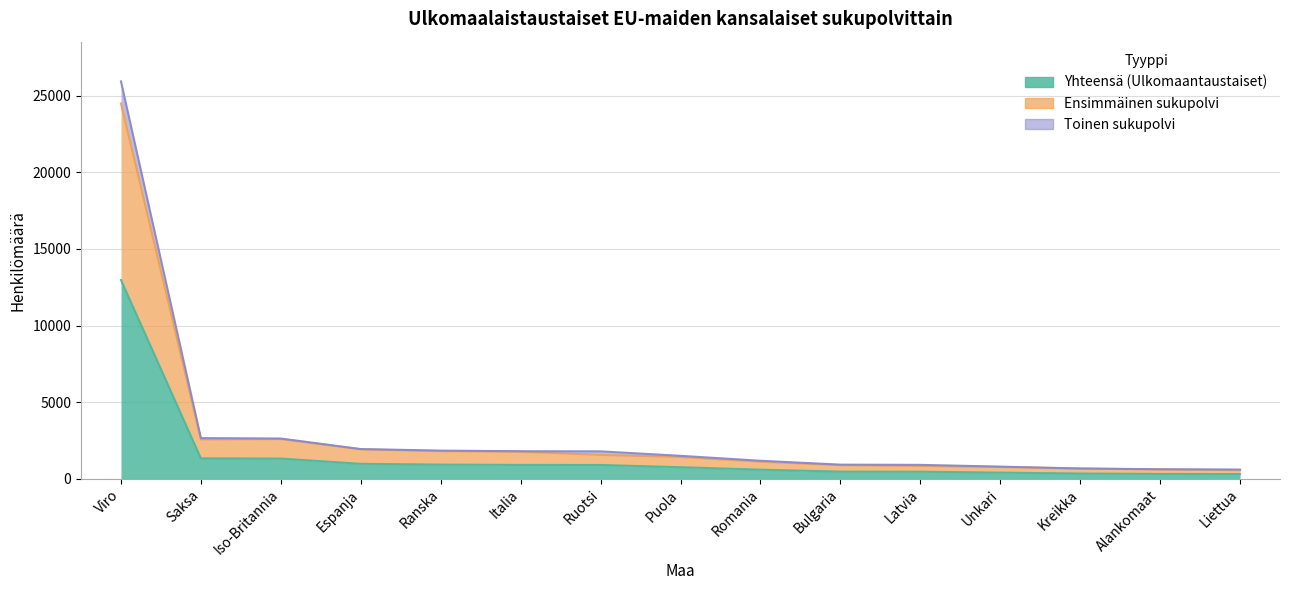

What is the sum of the Toinen sukupolvi values at Saksa and Kreikka?

3306